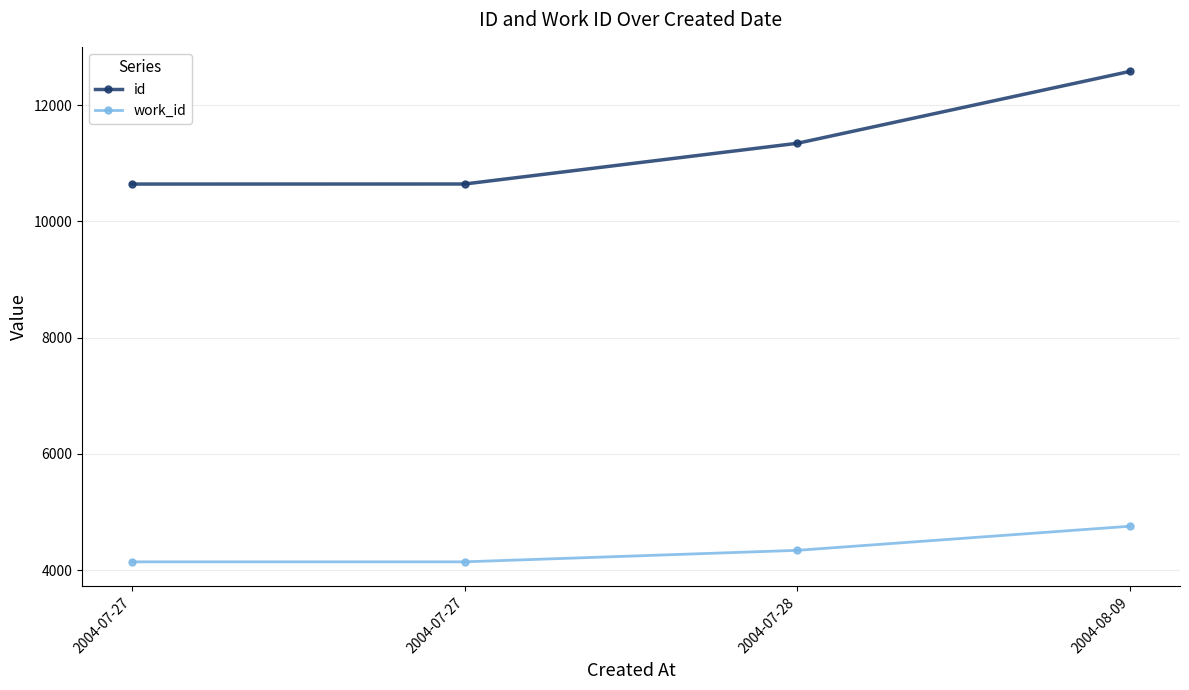

What is the minimum value shown in the chart?

4141